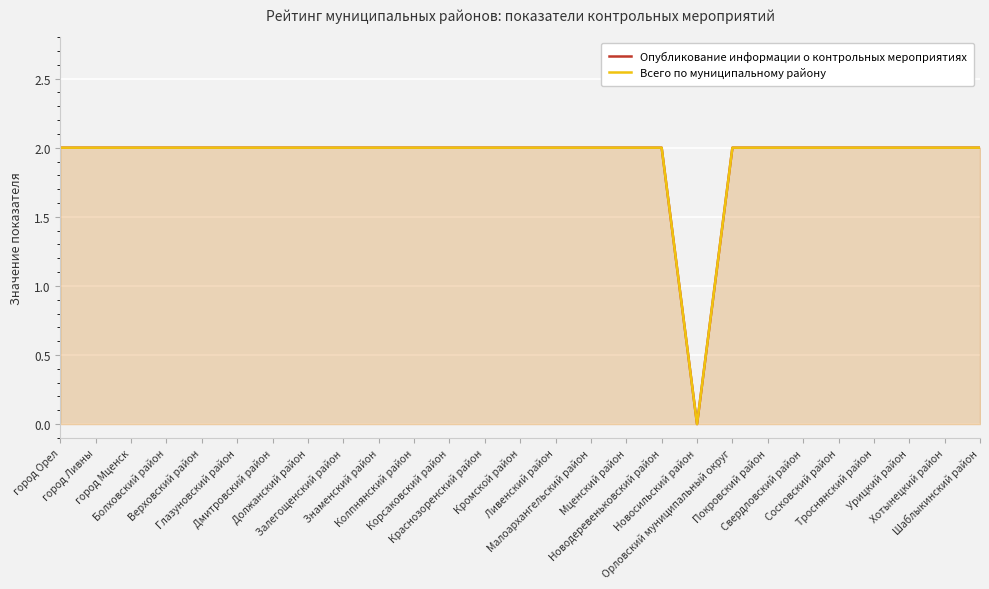

What is the difference between the maximum and minimum values in the Всего по муниципальному району series?

2